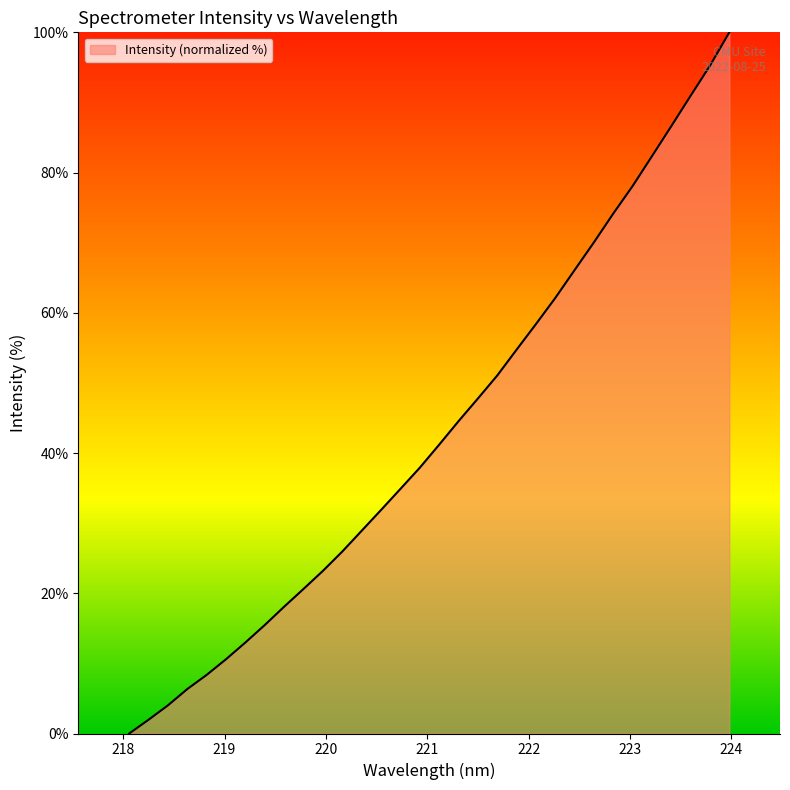

What is the greatest value displayed?

100.0